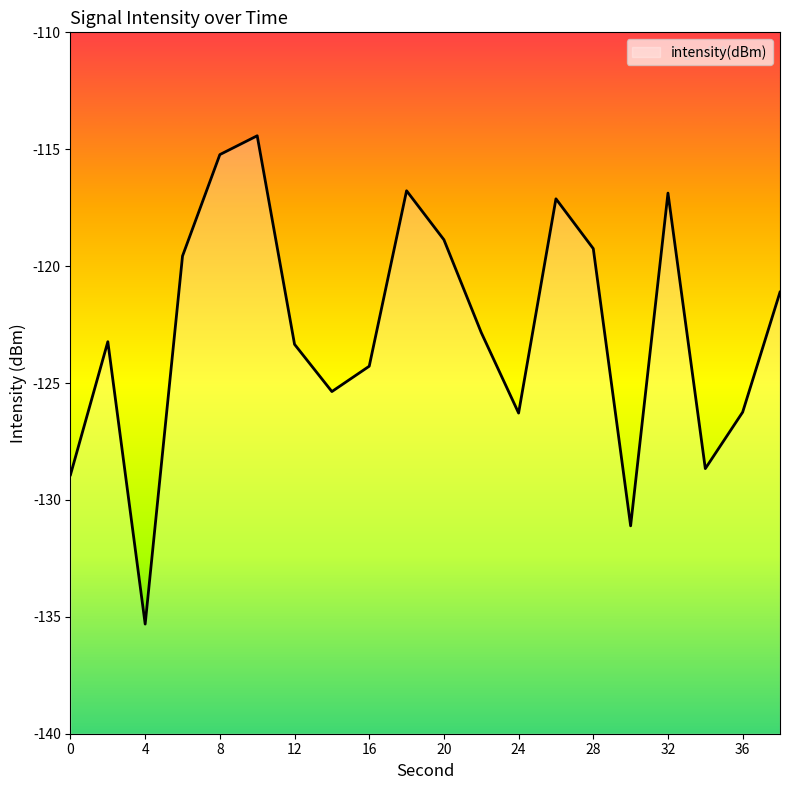

At which category does the chart reach its peak across all series?

10